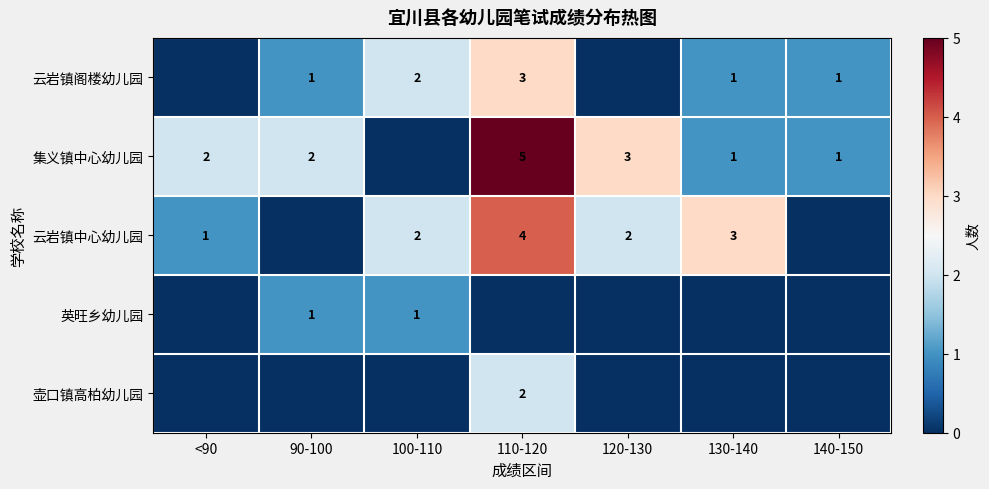

Which category has the highest value across all series?

110-120